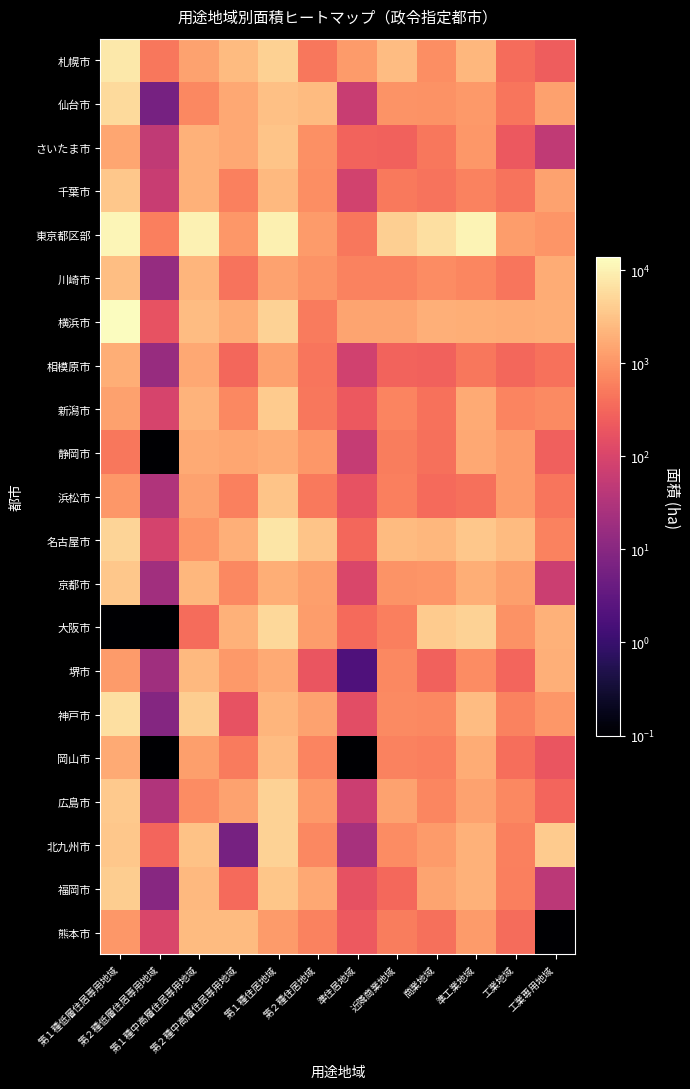

Reading left to right, what are all the values shown in this chart?

札幌市: 第１種低層住居専用地域=8191.0	第２種低層住居専用地域=475.0	第１種中高層住居専用地域=1390.0	第２種中高層住居専用地域=2582.0	第１種住居地域=4421.0	第２種住居地域=485.0	準住居地域=1161.0	近隣商業地域=2632.0	商業地域=831.0	準工業地域=2264.0	工業地域=364.0	工業専用地域=238.0
仙台市: 第１種低層住居専用地域=5458.0	第２種低層住居専用地域=5.9	第１種中高層住居専用地域=734.0	第２種中高層住居専用地域=1572.0	第１種住居地域=2956.0	第２種住居地域=2509.0	準住居地域=64.0	近隣商業地域=973.0	商業地域=937.0	準工業地域=1098.0	工業地域=459.0	工業専用地域=1313.0
さいたま市: 第１種低層住居専用地域=1532.0	第２種低層住居専用地域=51.0	第１種中高層住居専用地域=2061.0	第２種中高層住居専用地域=1592.0	第１種住居地域=3139.0	第２種住居地域=861.0	準住居地域=287.0	近隣商業地域=282.0	商業地域=484.0	準工業地域=1039.0	工業地域=214.0	工業専用地域=50.0
千葉市: 第１種低層住居専用地域=3446.0	第２種低層住居専用地域=62.0	第１種中高層住居専用地域=2036.0	第２種中高層住居専用地域=608.0	第１種住居地域=2442.0	第２種住居地域=854.0	準住居地域=82.0	近隣商業地域=497.0	商業地域=429.0	準工業地域=631.0	工業地域=432.0	工業専用地域=1363.0
東京都区部: 第１種低層住居専用地域=11297.0	第２種低層住居専用地域=575.0	第１種中高層住居専用地域=10352.0	第２種中高層住居専用地域=1072.0	第１種住居地域=9485.0	第２種住居地域=1175.0	準住居地域=472.0	近隣商業地域=4223.0	商業地域=6462.0	準工業地域=10858.0	工業地域=1225.0	工業専用地域=1019.0
川崎市: 第１種低層住居専用地域=2753.0	第２種低層住居専用地域=15.0	第１種中高層住居専用地域=2205.0	第２種中高層住居専用地域=432.0	第１種住居地域=1394.0	第２種住居地域=942.0	準住居地域=632.0	近隣商業地域=621.0	商業地域=806.0	準工業地域=683.0	工業地域=461.0	工業専用地域=1782.0
横浜市: 第１種低層住居専用地域=13705.0	第２種低層住居専用地域=174.0	第１種中高層住居専用地域=2705.0	第２種中高層住居専用地域=1770.0	第１種住居地域=4620.0	第２種住居地域=530.0	準住居地域=1490.0	近隣商業地域=1430.0	商業地域=1930.0	準工業地域=1840.0	工業地域=1720.0	工業専用地域=1830.0
相模原市: 第１種低層住居専用地域=1820.0	第２種低層住居専用地域=16.0	第１種中高層住居専用地域=1584.0	第２種中高層住居専用地域=316.0	第１種住居地域=1351.0	第２種住居地域=453.0	準住居地域=81.0	近隣商業地域=296.0	商業地域=279.0	準工業地域=480.0	工業地域=317.0	工業専用地域=415.0
新潟市: 第１種低層住居専用地域=1343.0	第２種低層住居専用地域=94.0	第１種中高層住居専用地域=2093.0	第２種中高層住居専用地域=718.0	第１種住居地域=3898.0	第２種住居地域=484.0	準住居地域=206.0	近隣商業地域=674.0	商業地域=411.0	準工業地域=1651.0	工業地域=674.0	工業専用地域=750.0
静岡市: 第１種低層住居専用地域=480.0	第２種低層住居専用地域=0.1	第１種中高層住居専用地域=1643.0	第２種中高層住居専用地域=1506.0	第１種住居地域=1721.0	第２種住居地域=1062.0	準住居地域=58.0	近隣商業地域=563.0	商業地域=402.0	準工業地域=1631.0	工業地域=1146.0	工業専用地域=269.0
浜松市: 第１種低層住居専用地域=1079.0	第２種低層住居専用地域=32.0	第１種中高層住居専用地域=1400.0	第２種中高層住居専用地域=594.0	第１種住居地域=3195.0	第２種住居地域=499.0	準住居地域=175.0	近隣商業地域=571.0	商業地域=344.0	準工業地域=399.0	工業地域=1143.0	工業専用地域=459.0
名古屋市: 第１種低層住居専用地域=4958.0	第２種低層住居専用地域=90.0	第１種中高層住居専用地域=1006.0	第２種中高層住居専用地域=1953.0	第１種住居地域=7193.0	第２種住居地域=3135.0	準住居地域=314.0	近隣商業地域=2566.0	商業地域=2287.0	準工業地域=3553.0	工業地域=2555.0	工業専用地域=648.0
京都市: 第１種低層住居専用地域=3543.0	第２種低層住居専用地域=21.0	第１種中高層住居専用地域=2296.0	第２種中高層住居専用地域=713.0	第１種住居地域=1822.0	第２種住居地域=1268.0	準住居地域=104.0	近隣商業地域=982.0	商業地域=1024.0	準工業地域=1853.0	工業地域=1286.0	工業専用地域=68.0
大阪市: 第１種低層住居専用地域=0.1	第２種低層住居専用地域=0.1	第１種中高層住居専用地域=360.0	第２種中高層住居専用地域=2049.0	第１種住居地域=5342.0	第２種住居地域=1191.0	準住居地域=350.0	近隣商業地域=573.0	商業地域=3773.0	準工業地域=4587.0	工業地域=922.0	工業専用地域=1999.0
堺市: 第１種低層住居専用地域=1131.0	第２種低層住居専用地域=20.0	第１種中高層住居専用地域=2443.0	第２種中高層住居専用地域=1130.0	第１種住居地域=1679.0	第２種住居地域=193.0	準住居地域=1.9	近隣商業地域=740.0	商業地域=271.0	準工業地域=817.0	工業地域=309.0	工業専用地域=1913.0
神戸市: 第１種低層住居専用地域=6414.0	第２種低層住居専用地域=9.0	第１種中高層住居専用地域=4067.0	第２種中高層住居専用地域=172.0	第１種住居地域=2206.0	第２種住居地域=1409.0	準住居地域=148.0	近隣商業地域=771.0	商業地域=736.0	準工業地域=2689.0	工業地域=628.0	工業専用地域=1077.0
岡山市: 第１種低層住居専用地域=1676.0	第２種低層住居専用地域=0.1	第１種中高層住居専用地域=1269.0	第２種中高層住居専用地域=525.0	第１種住居地域=2713.0	第２種住居地域=656.0	準住居地域=0.1	近隣商業地域=626.0	商業地域=592.0	準工業地域=1782.0	工業地域=384.0	工業専用地域=190.0
広島市: 第１種低層住居専用地域=3597.0	第２種低層住居専用地域=32.0	第１種中高層住居専用地域=800.0	第２種中高層住居専用地域=1368.0	第１種住居地域=4654.0	第２種住居地域=1088.0	準住居地域=68.0	近隣商業地域=1411.0	商業地域=704.0	準工業地域=1410.0	工業地域=716.0	工業専用地域=300.0
北九州市: 第１種低層住居専用地域=3469.0	第２種低層住居専用地域=303.0	第１種中高層住居専用地域=2988.0	第２種中高層住居専用地域=6.0	第１種住居地域=4527.0	第２種住居地域=727.0	準住居地域=25.0	近隣商業地域=788.0	商業地域=1179.0	準工業地域=2050.0	工業地域=607.0	工業専用地域=3891.0
福岡市: 第１種低層住居専用地域=4088.0	第２種低層住居専用地域=10.0	第１種中高層住居専用地域=2410.0	第２種中高層住居専用地域=345.0	第１種住居地域=3338.0	第２種住居地域=1570.0	準住居地域=166.0	近隣商業地域=333.0	商業地域=1484.0	準工業地域=2011.0	工業地域=574.0	工業専用地域=43.0
熊本市: 第１種低層住居専用地域=1068.0	第２種低層住居専用地域=107.0	第１種中高層住居専用地域=2562.0	第２種中高層住居専用地域=2552.0	第１種住居地域=1175.0	第２種住居地域=641.0	準住居地域=224.0	近隣商業地域=542.0	商業地域=392.0	準工業地域=1167.0	工業地域=366.0	工業専用地域=0.1